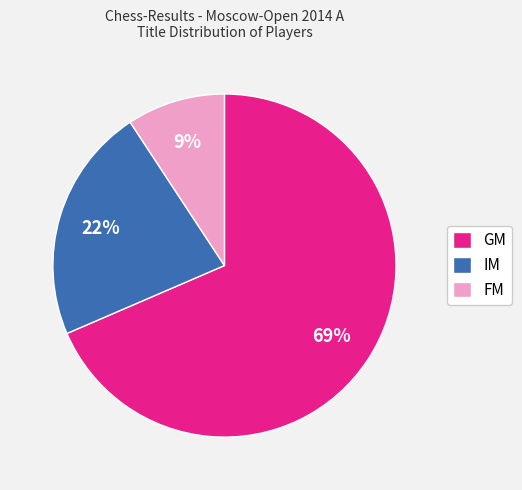

Do GM and IM together represent more than half of the pie?

Yes